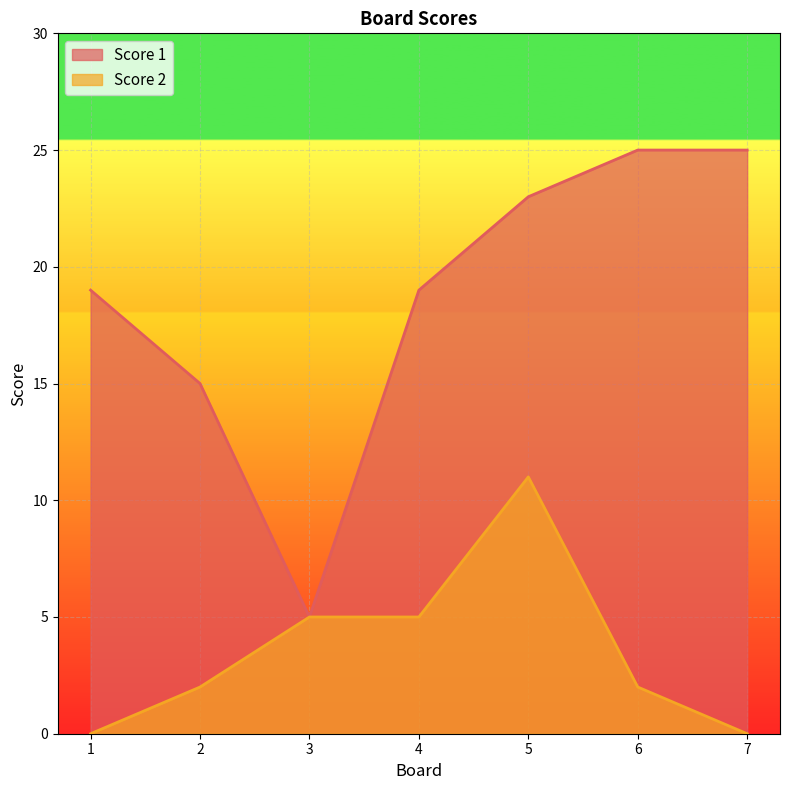

Which category has the lowest value in the Score 1 series?

3